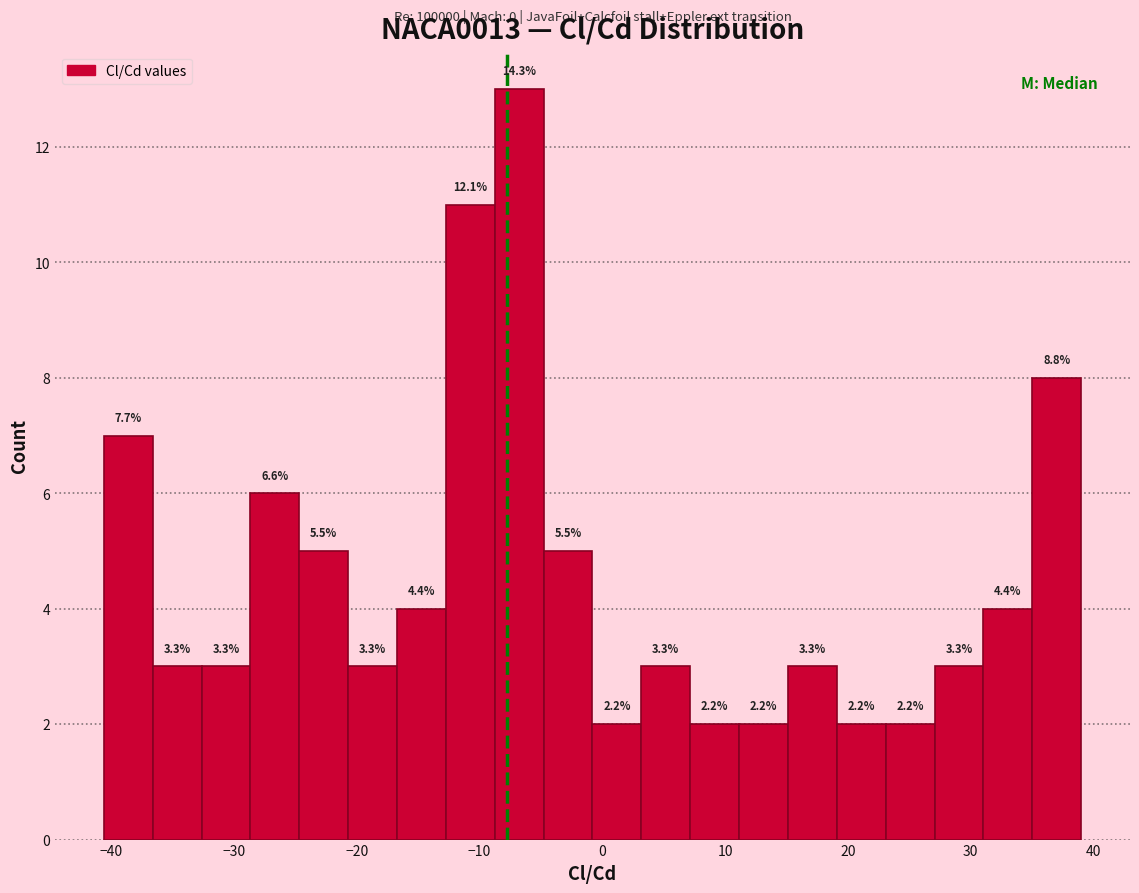

Read against the x-axis, roughly where is the centre of the tallest bar?

-7